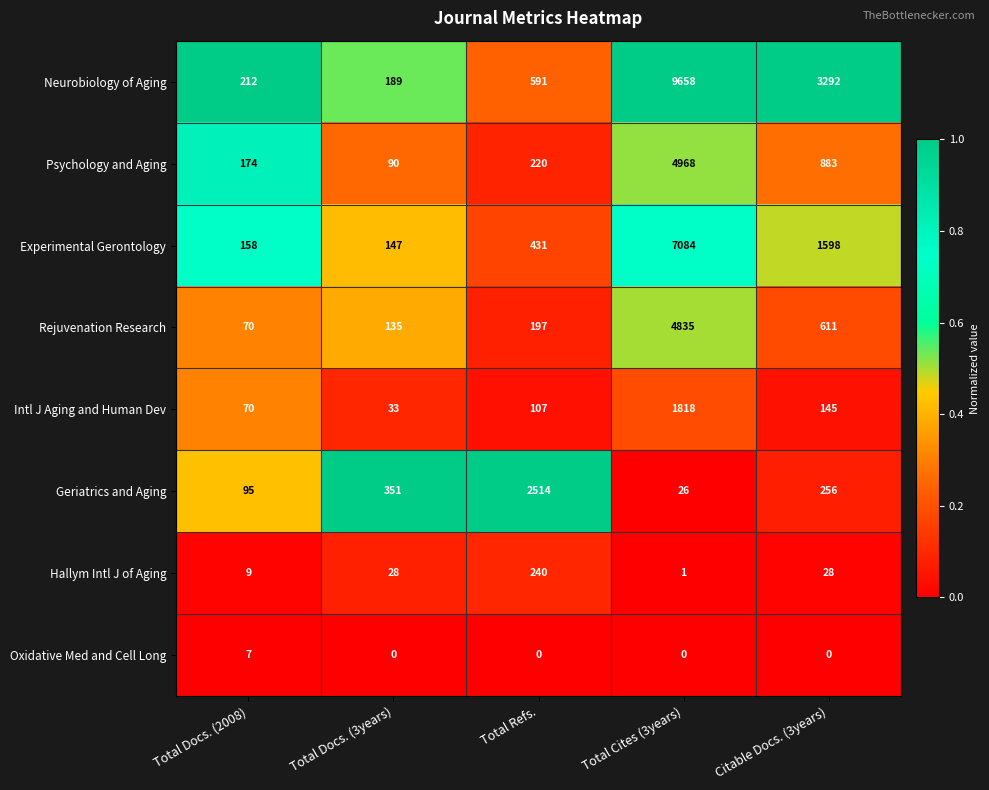

How many distinct data groups are displayed?

8